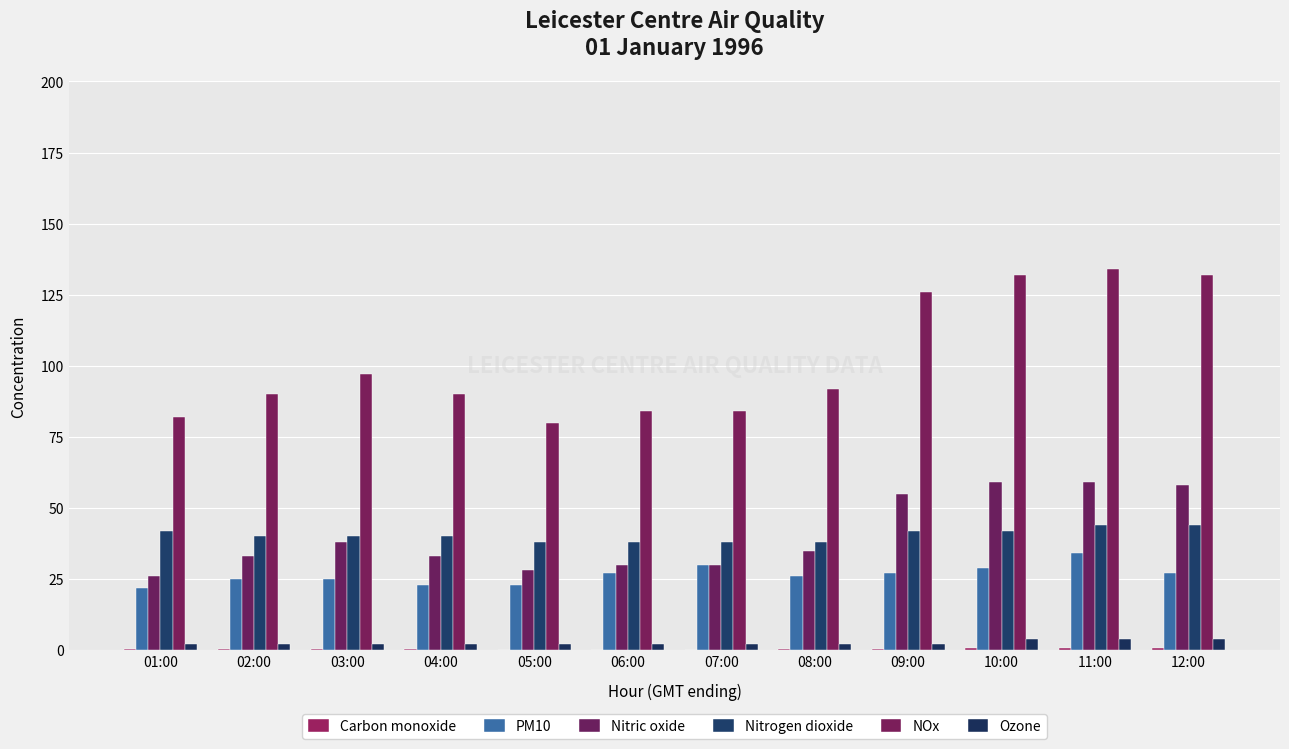

Reading left to right, transcribe all the data shown in this chart.

Carbon monoxide: 01:00=0.3	02:00=0.3	03:00=0.3	04:00=0.3	05:00=0.2	06:00=0.1	07:00=0.2	08:00=0.3	09:00=0.5	10:00=0.6	11:00=0.6	12:00=0.7
PM10: 01:00=22.0	02:00=25.0	03:00=25.0	04:00=23.0	05:00=23.0	06:00=27.0	07:00=30.0	08:00=26.0	09:00=27.0	10:00=29.0	11:00=34.0	12:00=27.0
Nitric oxide: 01:00=26.0	02:00=33.0	03:00=38.0	04:00=33.0	05:00=28.0	06:00=30.0	07:00=30.0	08:00=35.0	09:00=55.0	10:00=59.0	11:00=59.0	12:00=58.0
Nitrogen dioxide: 01:00=42.0	02:00=40.0	03:00=40.0	04:00=40.0	05:00=38.0	06:00=38.0	07:00=38.0	08:00=38.0	09:00=42.0	10:00=42.0	11:00=44.0	12:00=44.0
NOx: 01:00=82.0	02:00=90.0	03:00=97.0	04:00=90.0	05:00=80.0	06:00=84.0	07:00=84.0	08:00=92.0	09:00=126.0	10:00=132.0	11:00=134.0	12:00=132.0
Ozone: 01:00=2.0	02:00=2.0	03:00=2.0	04:00=2.0	05:00=2.0	06:00=2.0	07:00=2.0	08:00=2.0	09:00=2.0	10:00=4.0	11:00=4.0	12:00=4.0